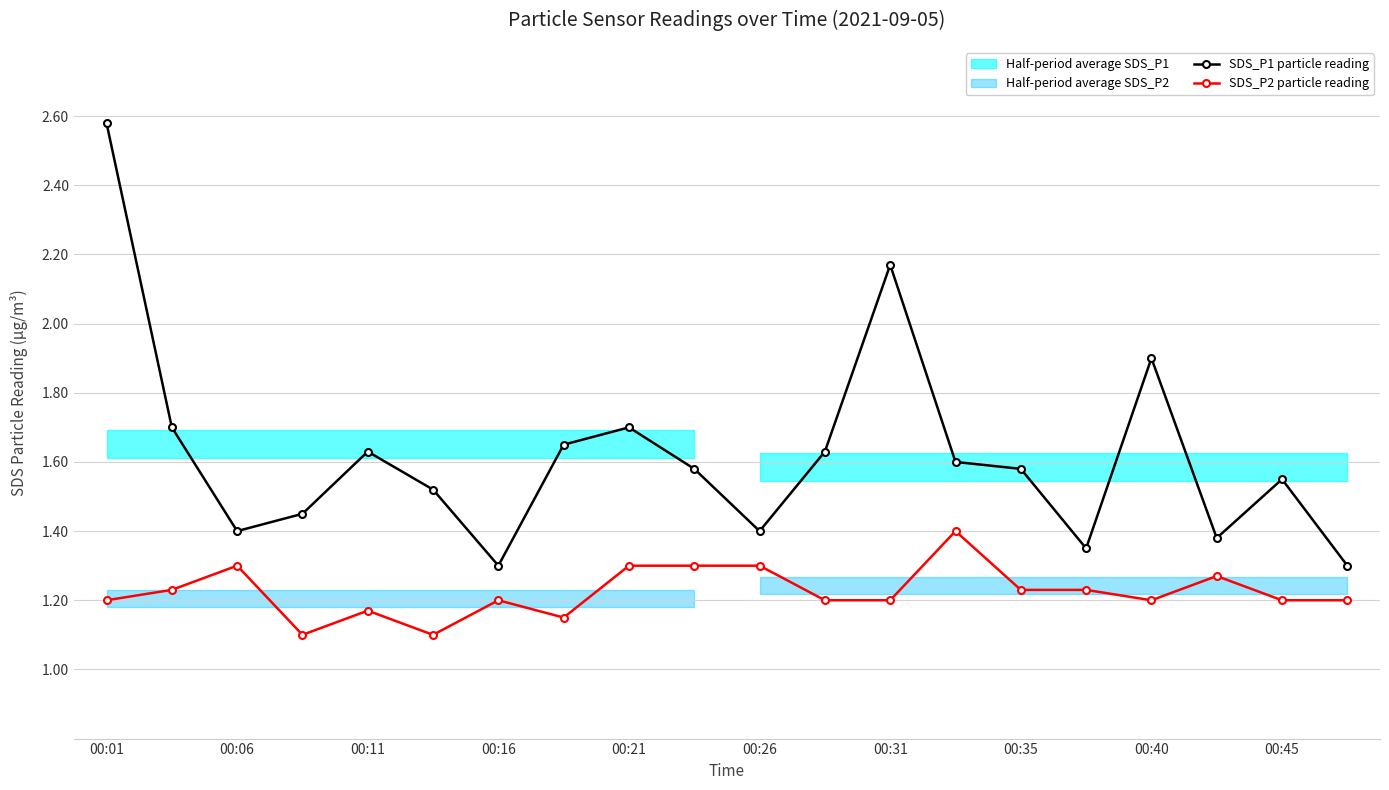

What is the sum of all SDS_P2 particle reading values?

24.5